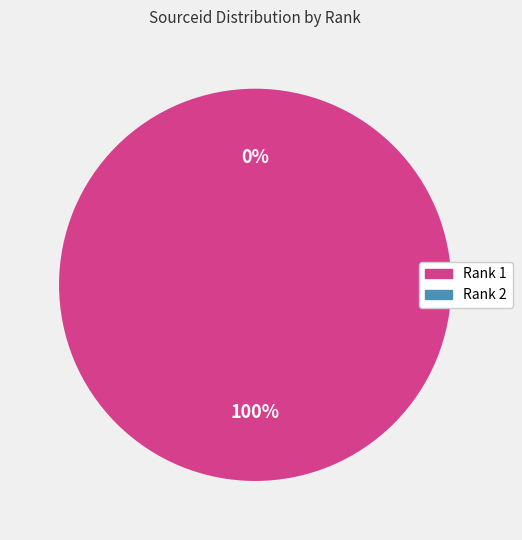

Is it true that Rank 2 is 0% of the pie?

True